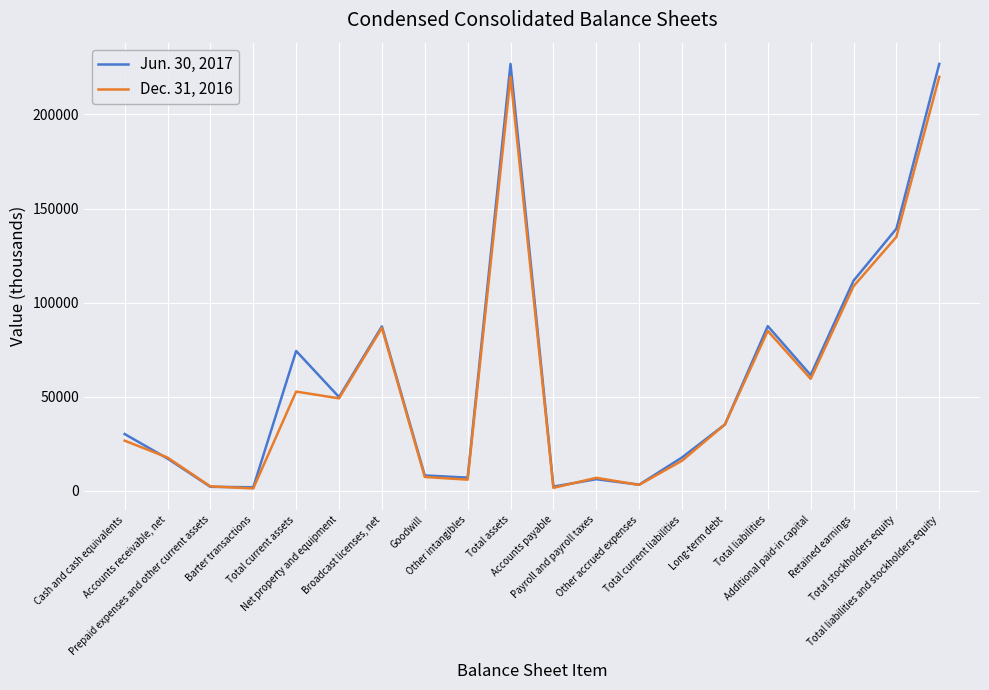

At which label is Jun. 30, 2017 closest to 114406?

Retained earnings